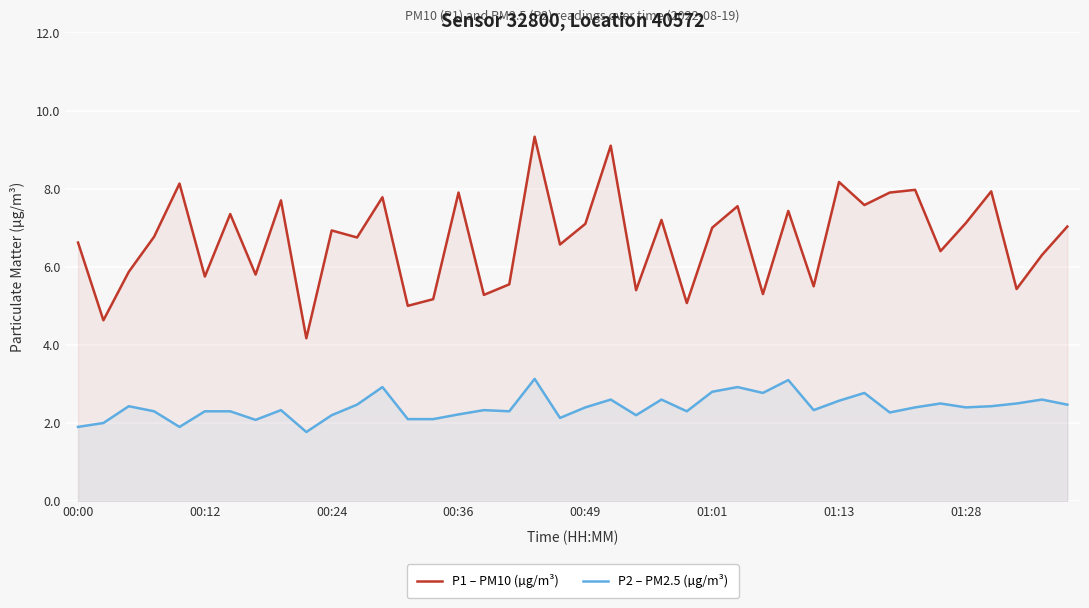

What is the difference between the maximum and minimum values in the P2 – PM2.5 (µg/m³) series?

1.4